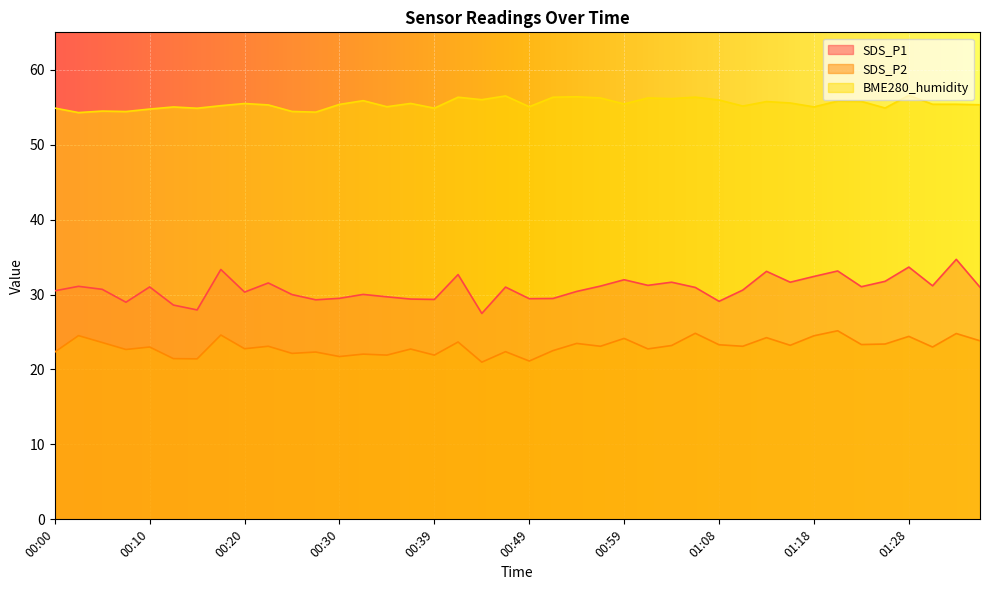

Is the value of BME280_humidity at 01:23 greater than the value of SDS_P1 at 00:56?

Yes